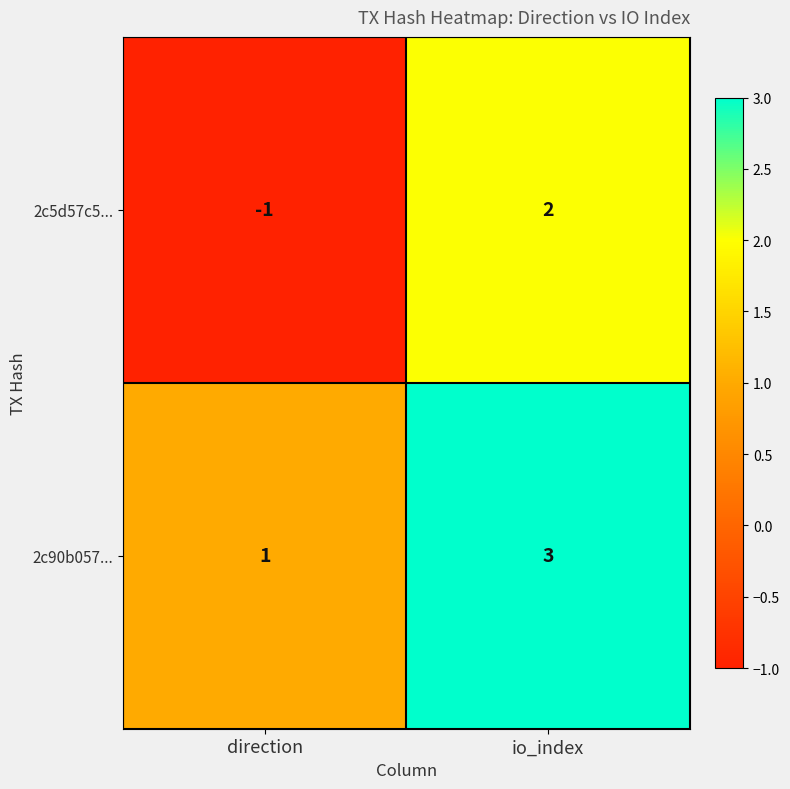

Which series has the widest spread of values?

2c5d57c5...